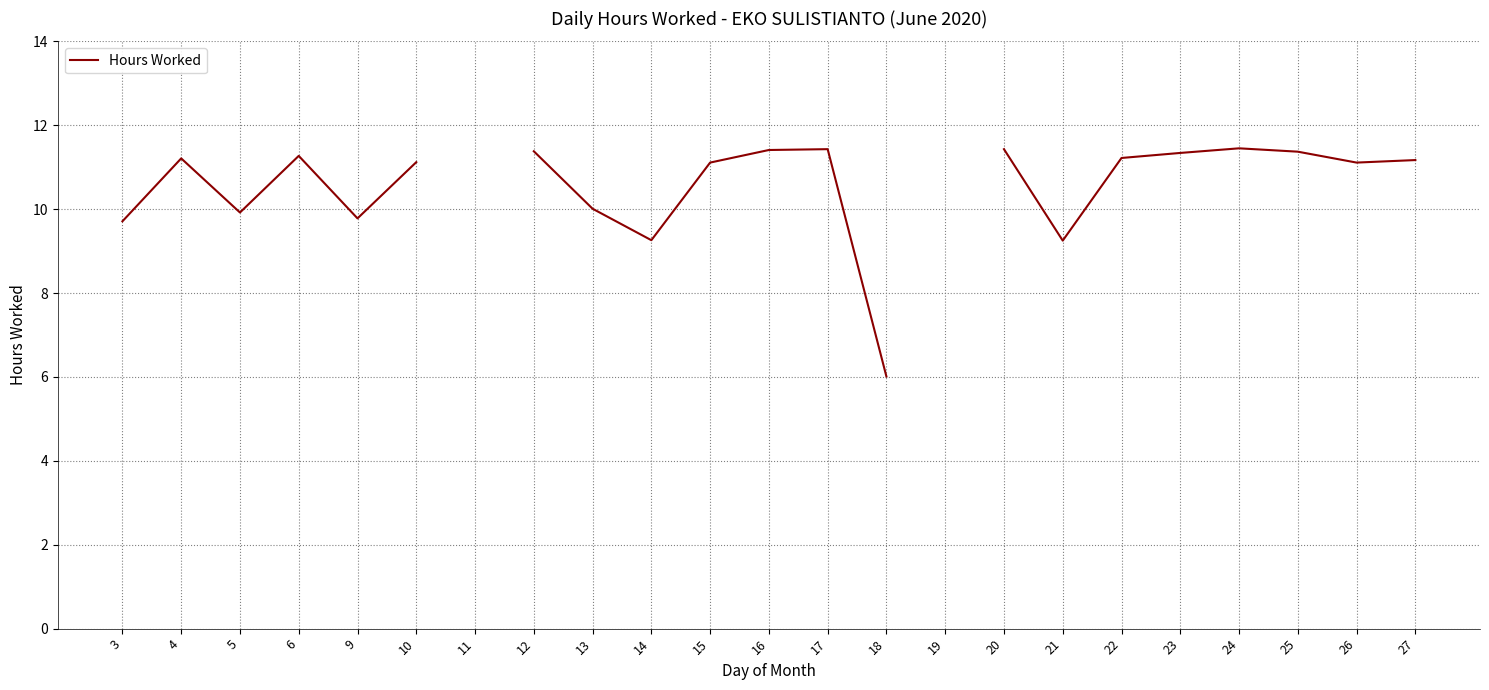

How many points are lower than both their immediate neighbors (excluding endpoints)?

5